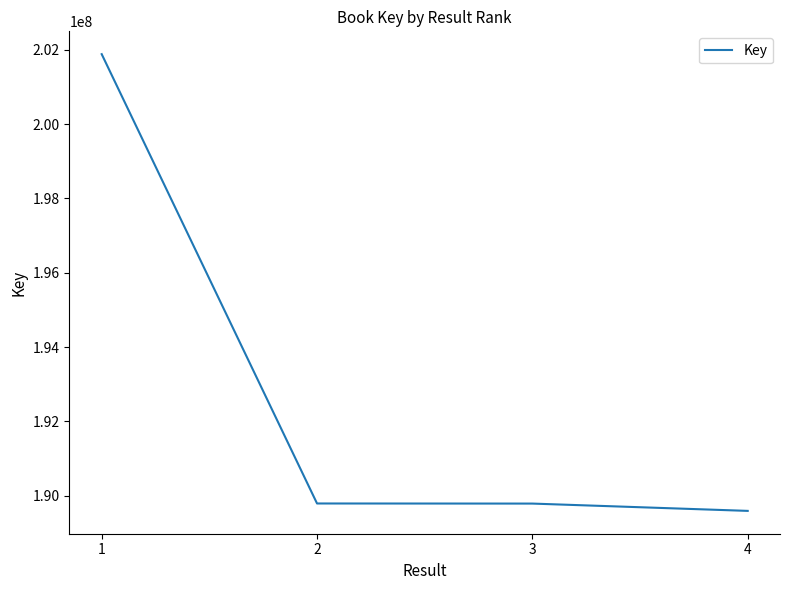

What is the difference between the values at 1 and 3?

12100186